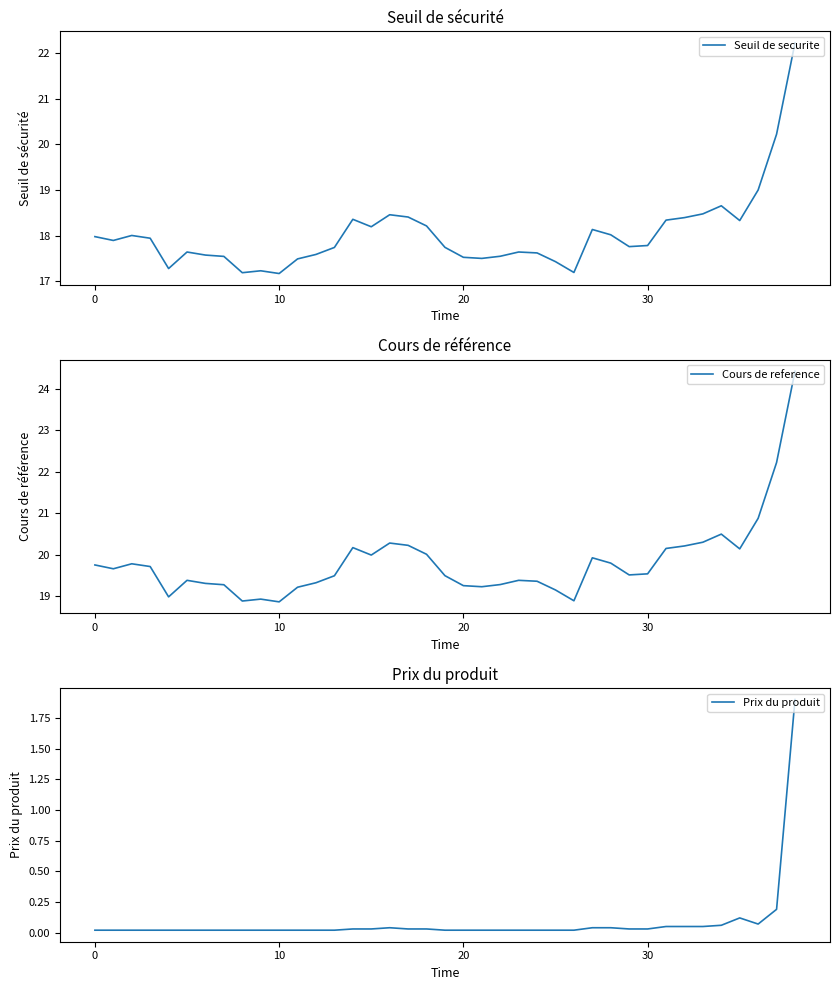

What is the difference between the maximum and second lowest values in the Seuil de securite series?

5.0